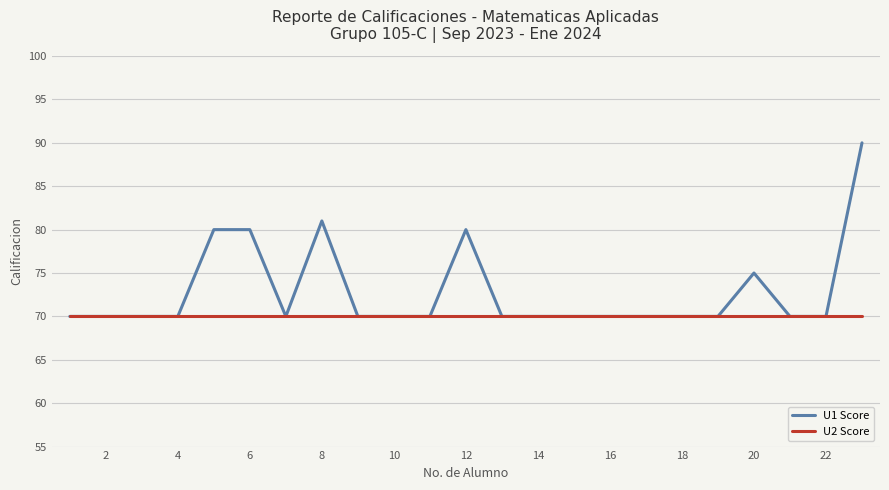

How many categories are shown in the chart?

23